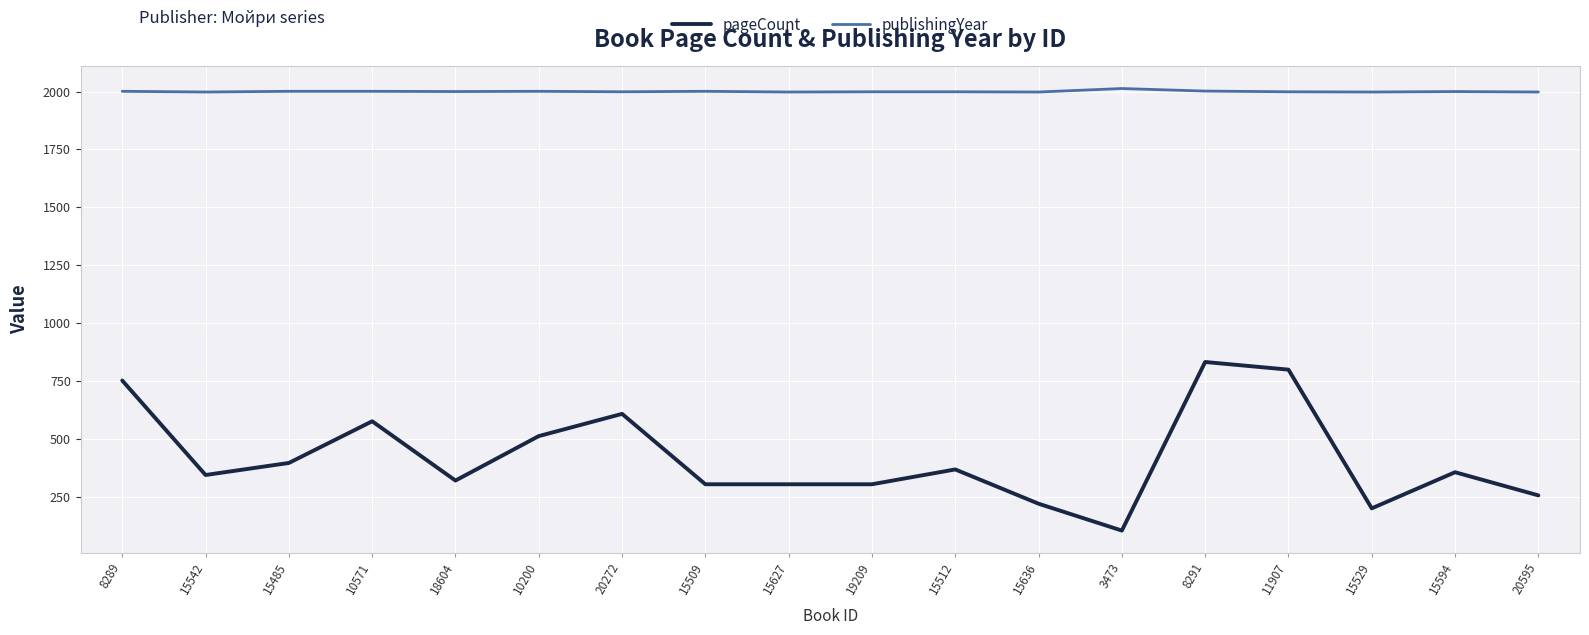

What are all the series names shown in the legend?

pageCount, publishingYear